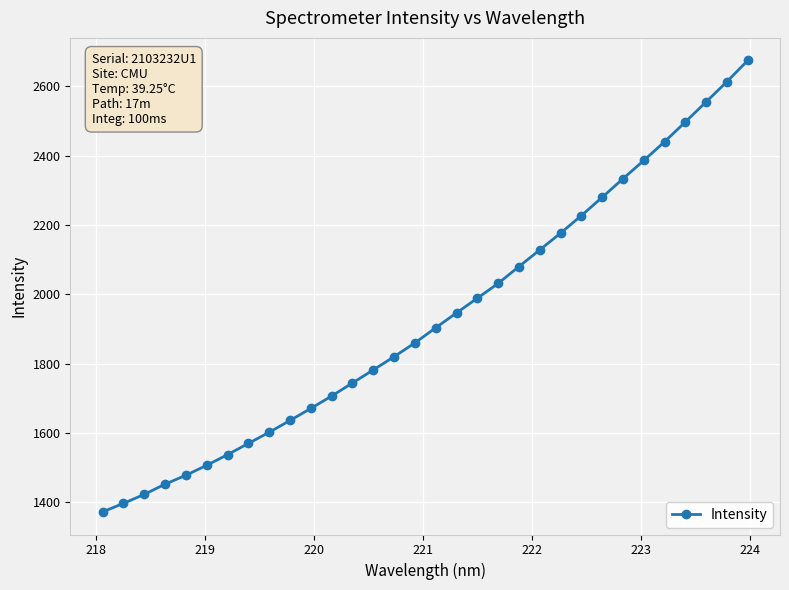

What is the sum of all values?

61811.3